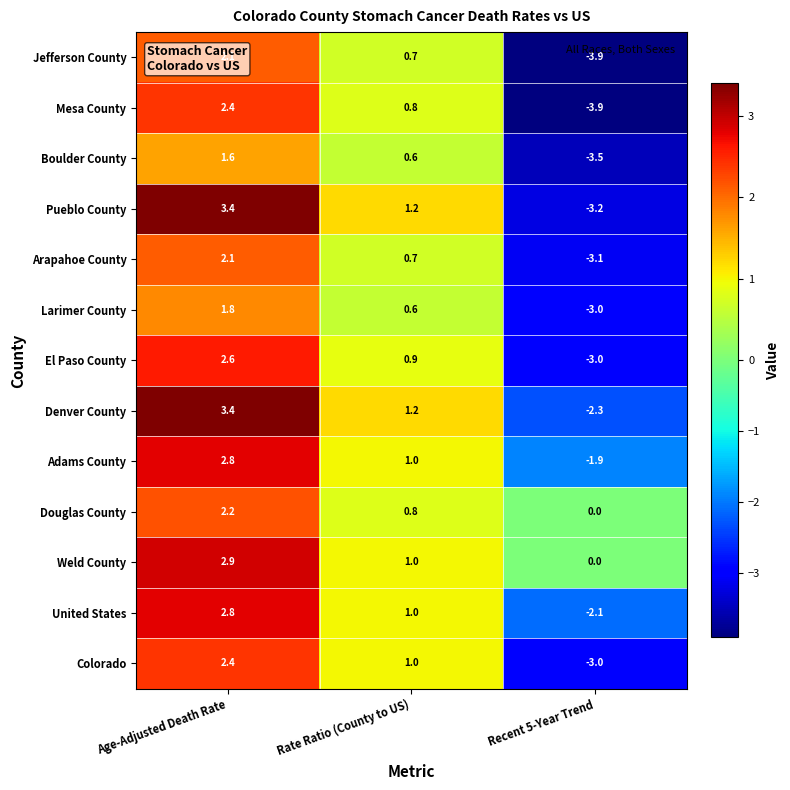

Which series has the widest spread of values?

Pueblo County